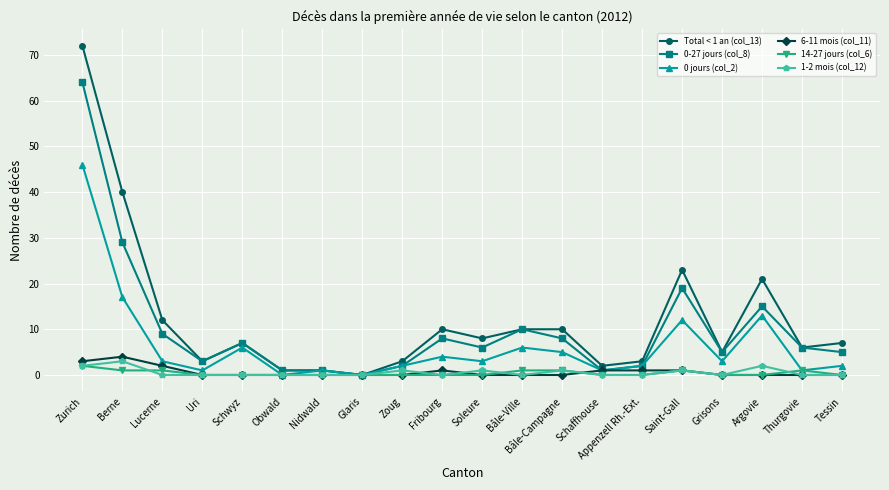

Which category has the highest value across all series?

Zurich